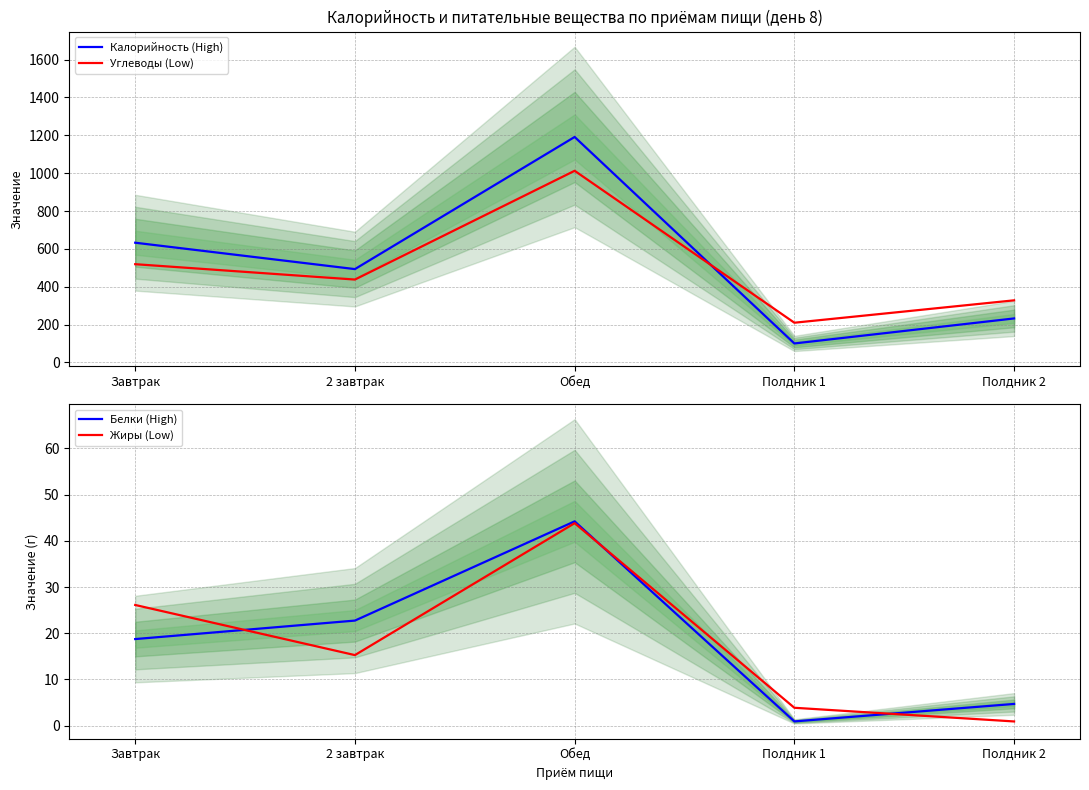

Count the number of categories in the chart.

5